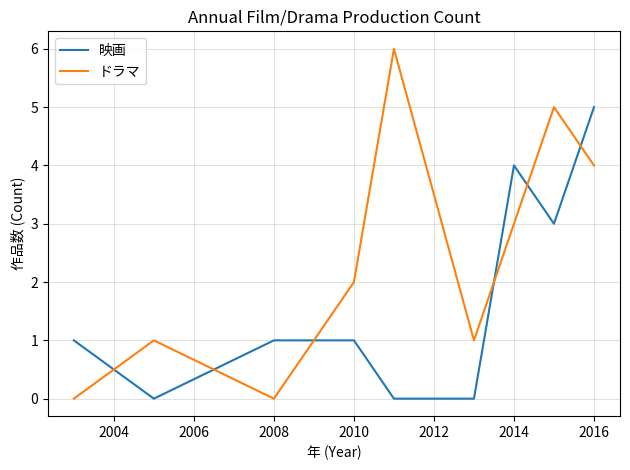

How many 映画 values are between 0 and 3?

7